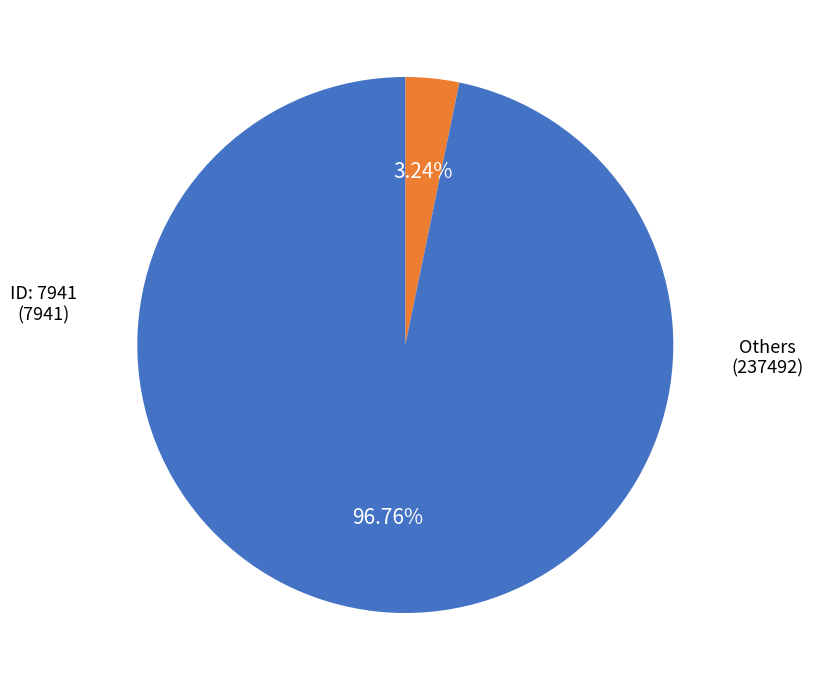

Does any single category account for the majority?

Yes